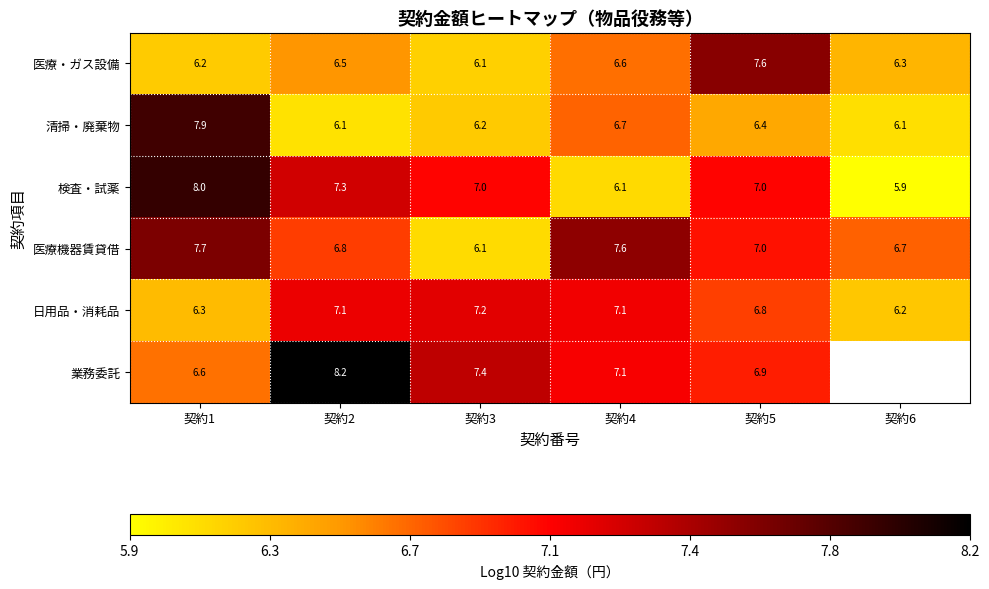

Is the value of 検査・試薬 at 契約2 greater than the value of 業務委託 at 契約2?

No